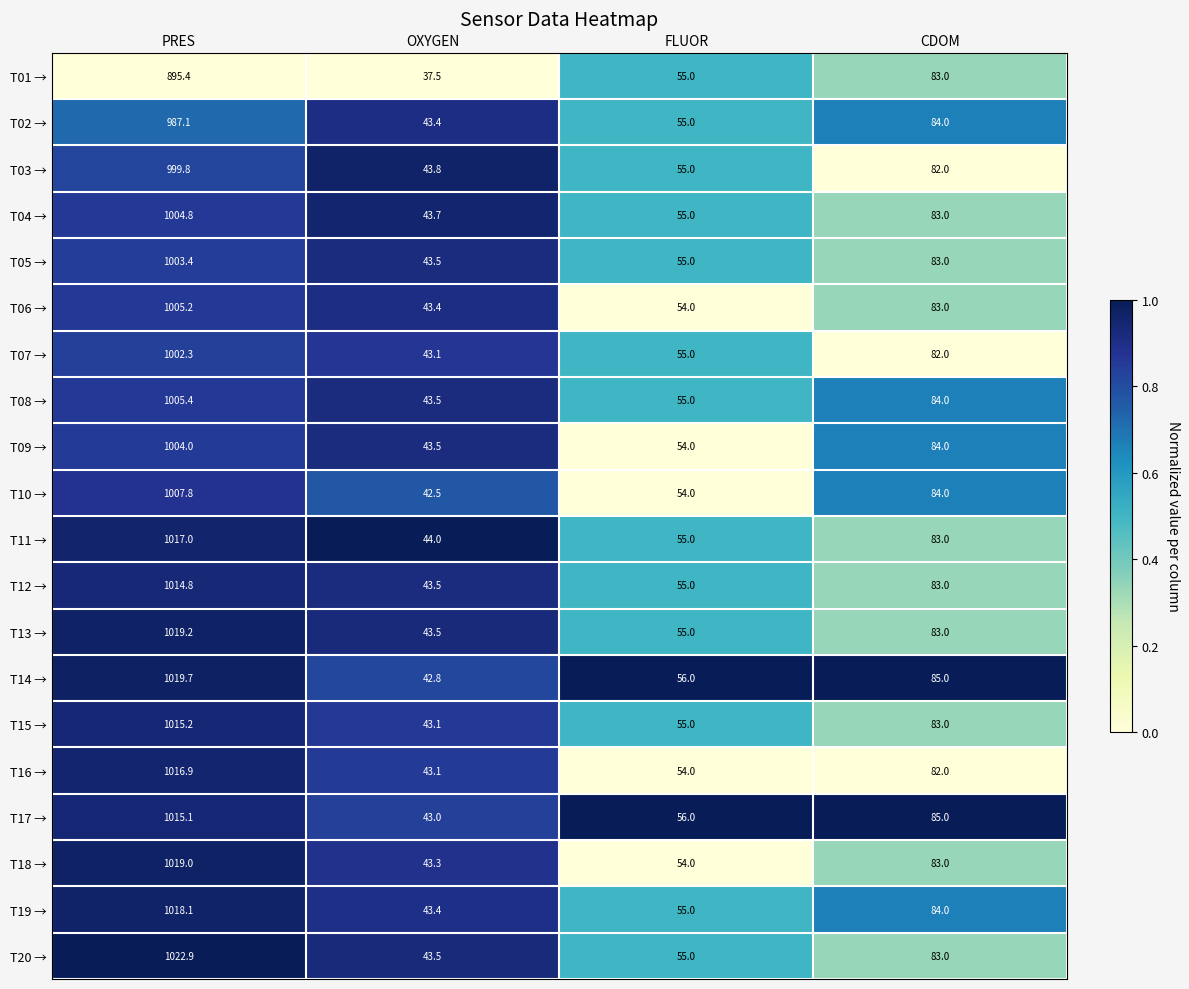

What is the total value across all series at FLUOR?

1097.0